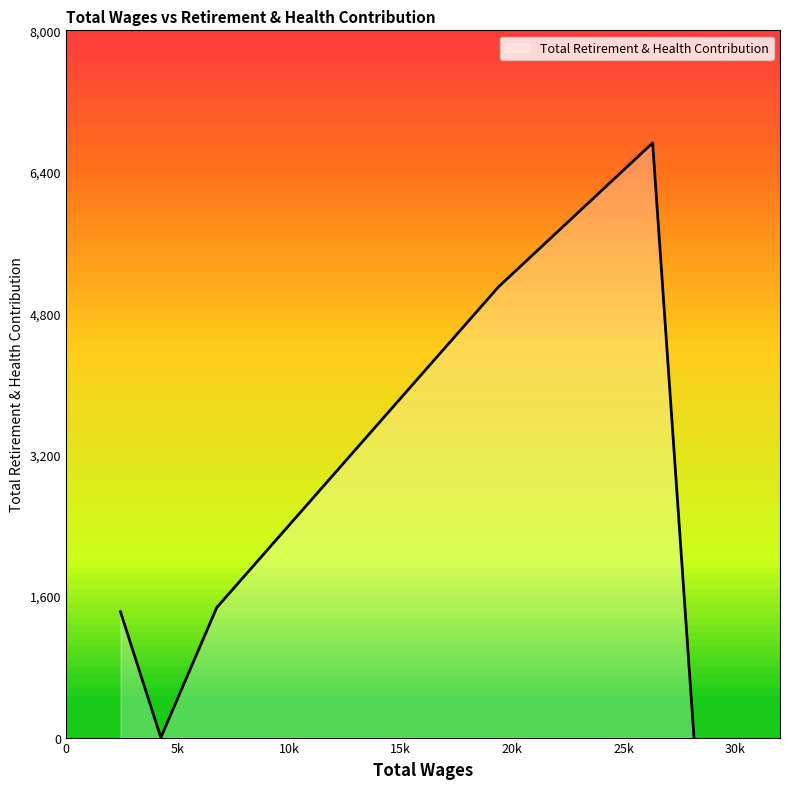

How many values are below 1471?

3